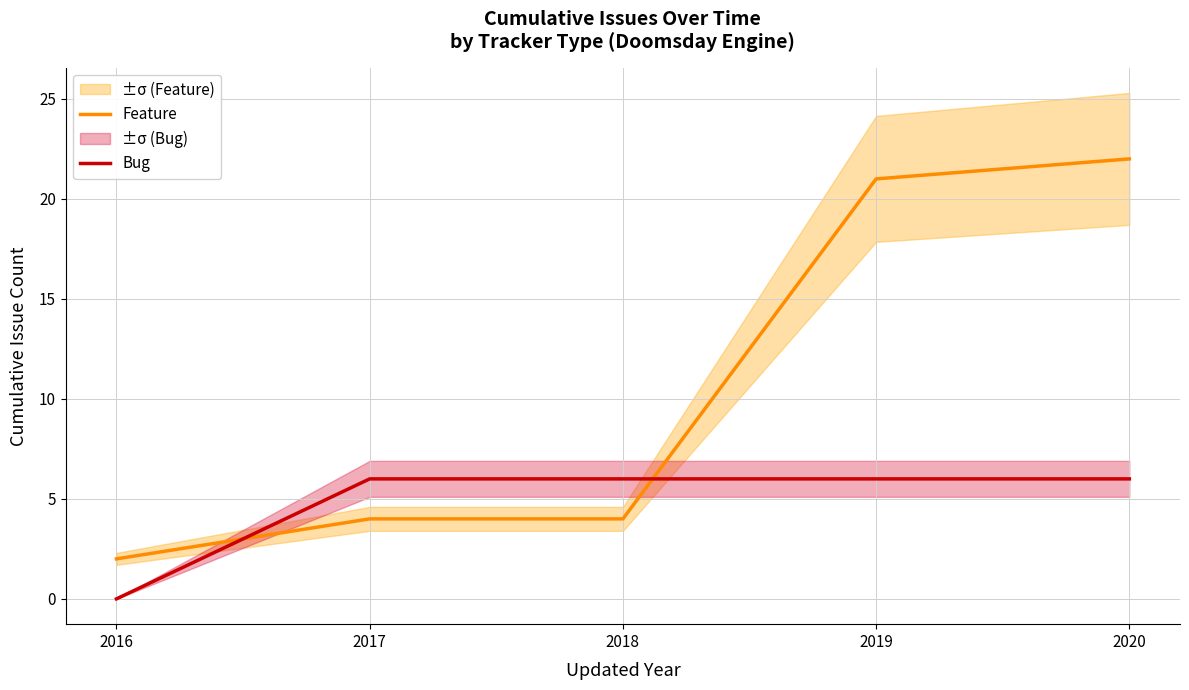

What is the value of the Bug point at the 3rd from the left?

6